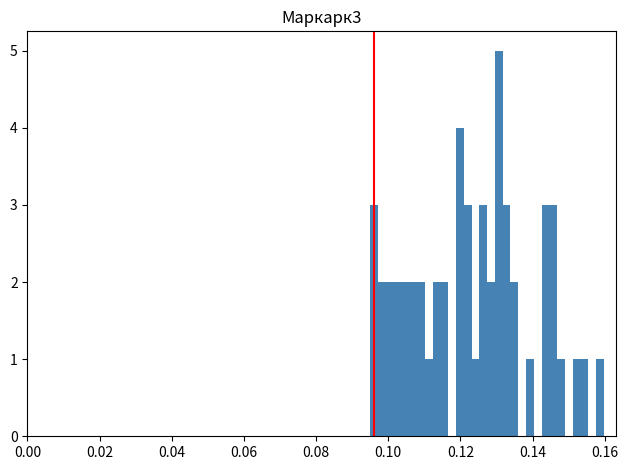

Around what value on the x-axis is the tallest bar? Give the approximate position of its centre, as read against the axis.

0.130